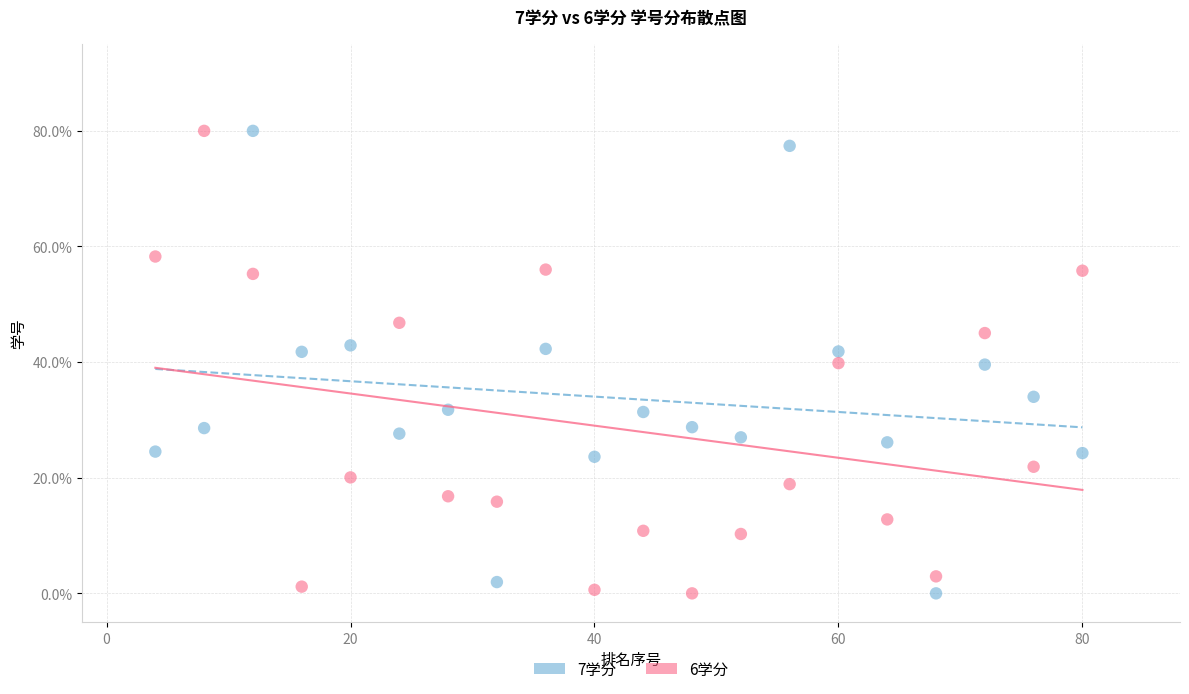

Across all data points, what is the range of X values (max minus min)?

76.0